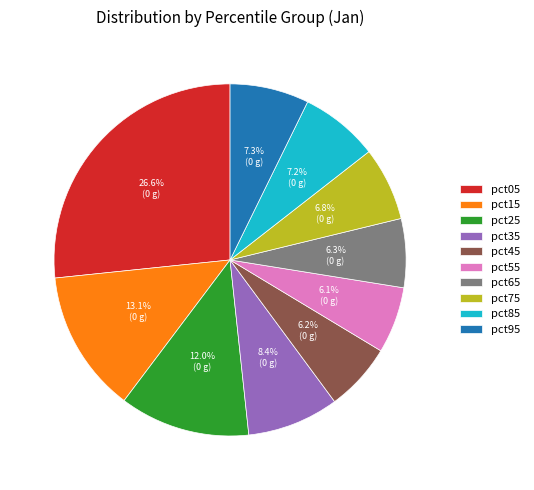

What percentage is the pct65 slice, to the nearest percent?

6%